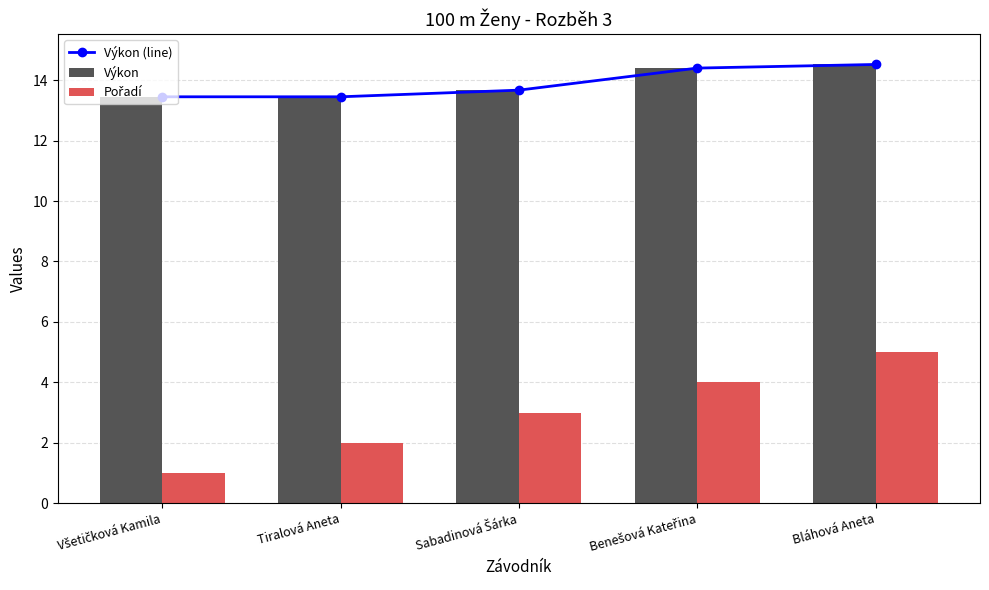

Is it true that Výkon equals 13.4 at Všetičková Kamila?

True